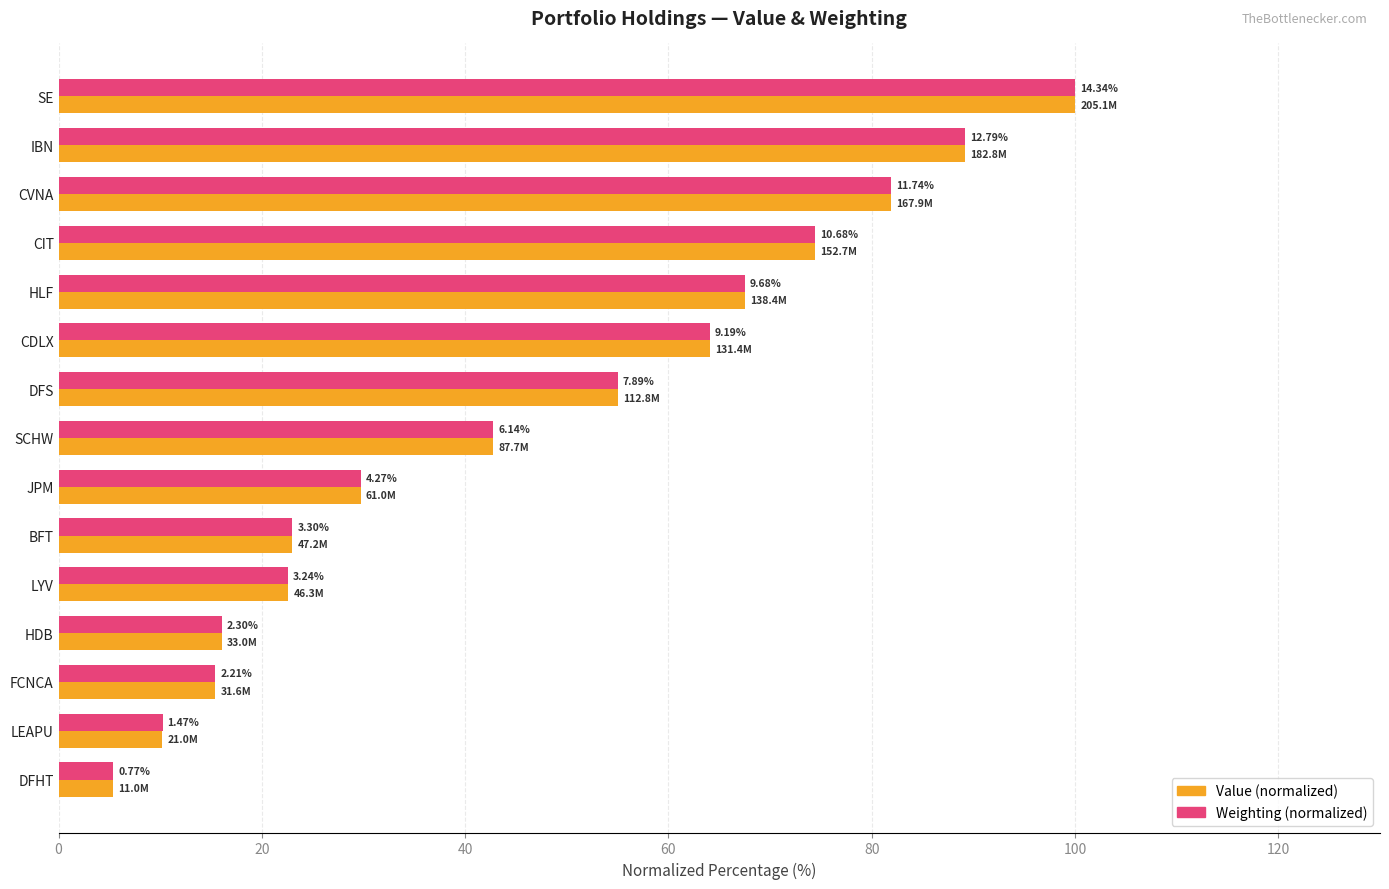

How many series are shown in this chart?

2